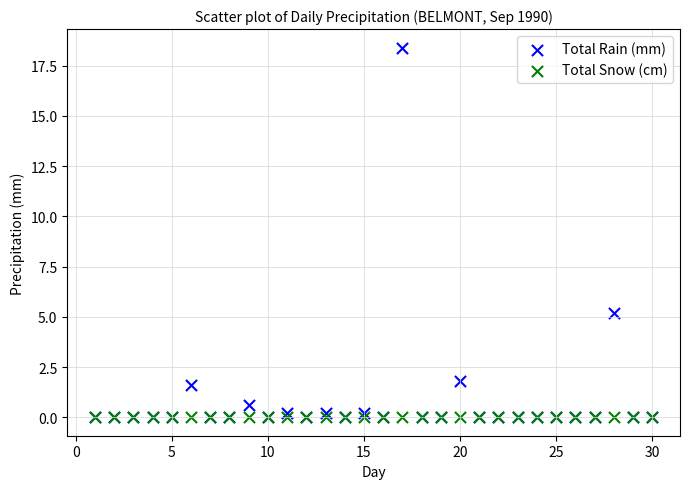

Across all series, what Y value is closest to 9?

5.2